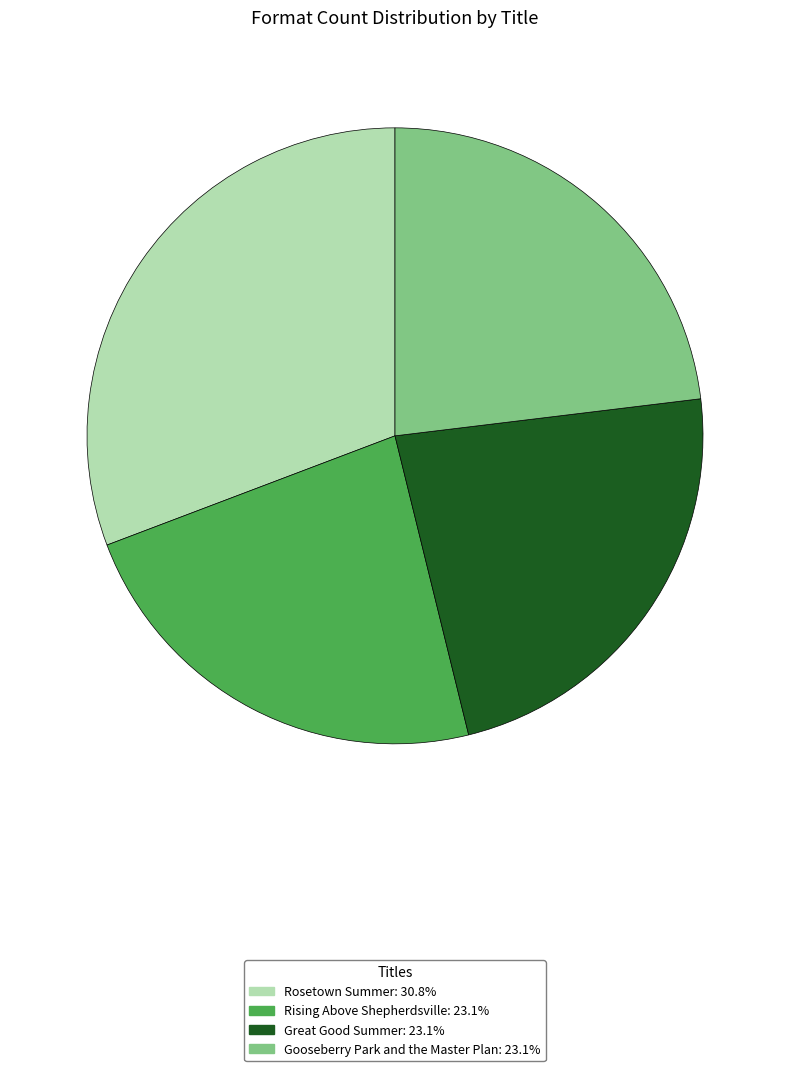

Count the number of slices in the pie.

4